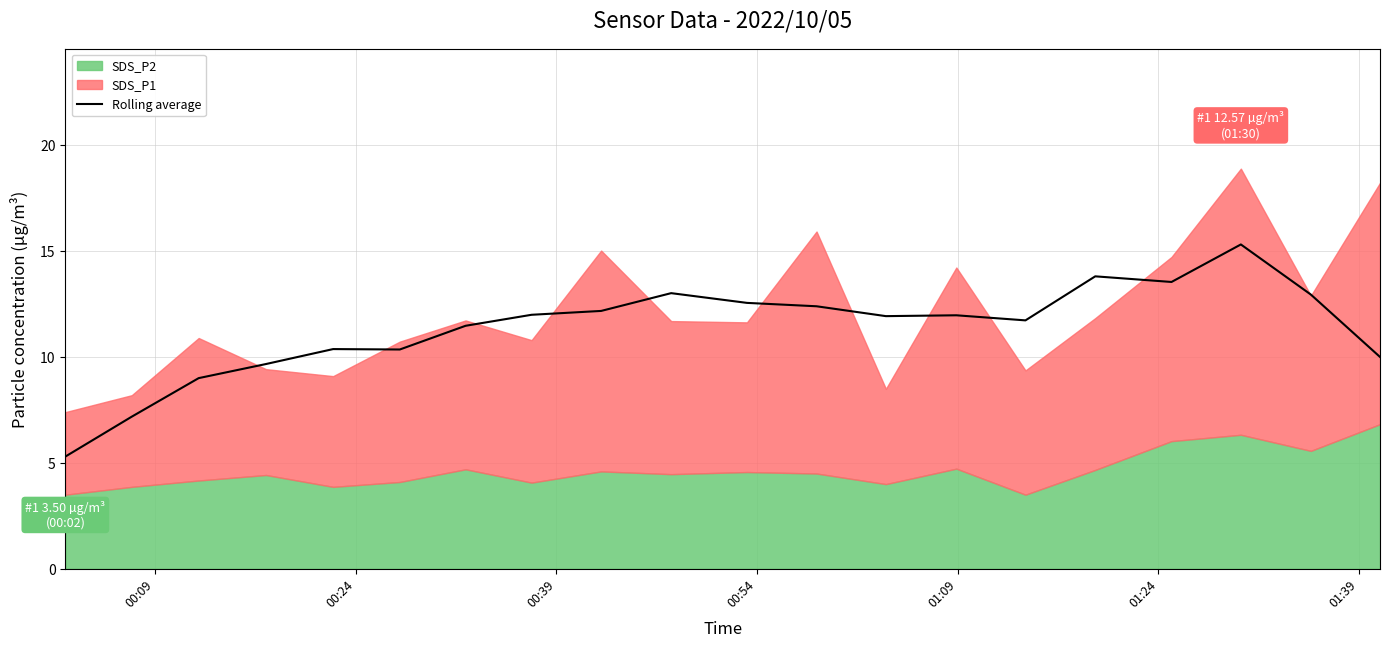

Does the chart display data point markers on the line(s)?

No